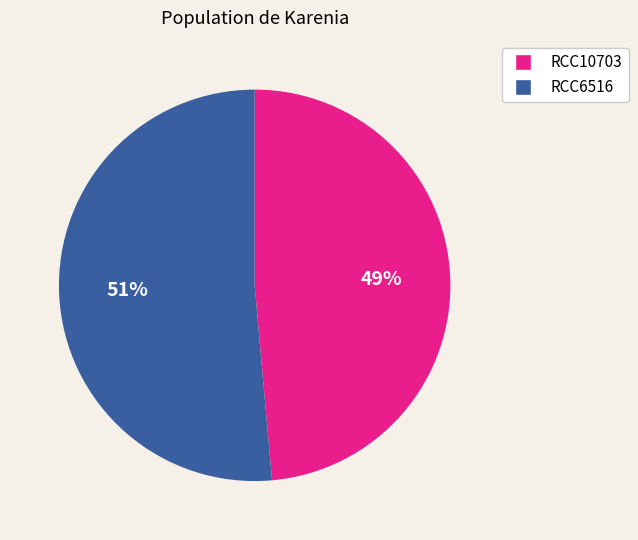

To the nearest percent, what portion does RCC6516 represent?

51%